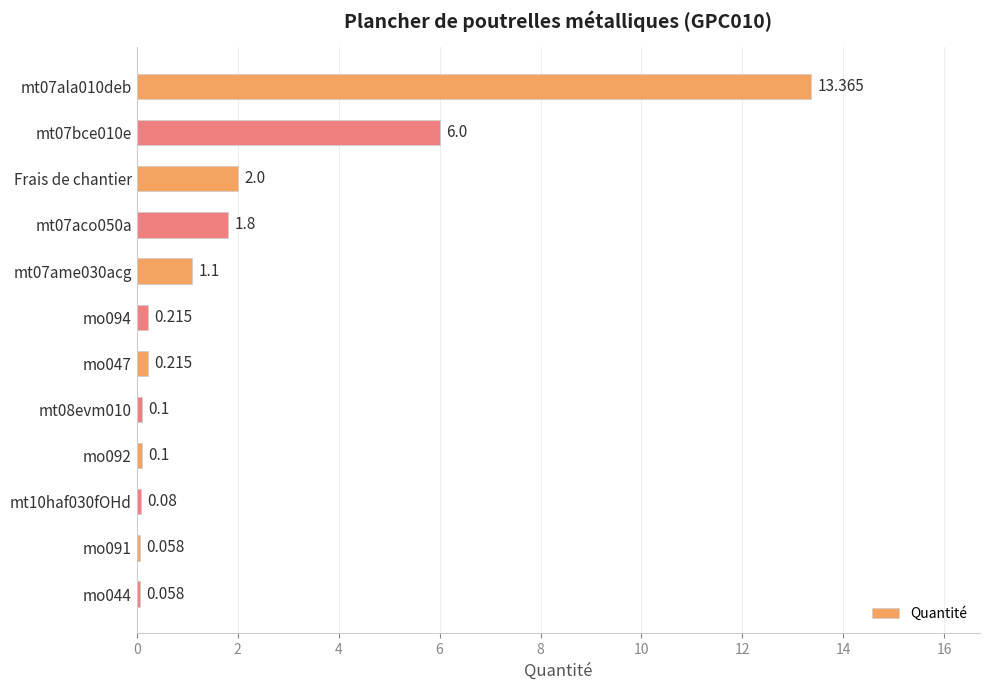

What is the label of the 10th bar from the bottom?

Frais de chantier